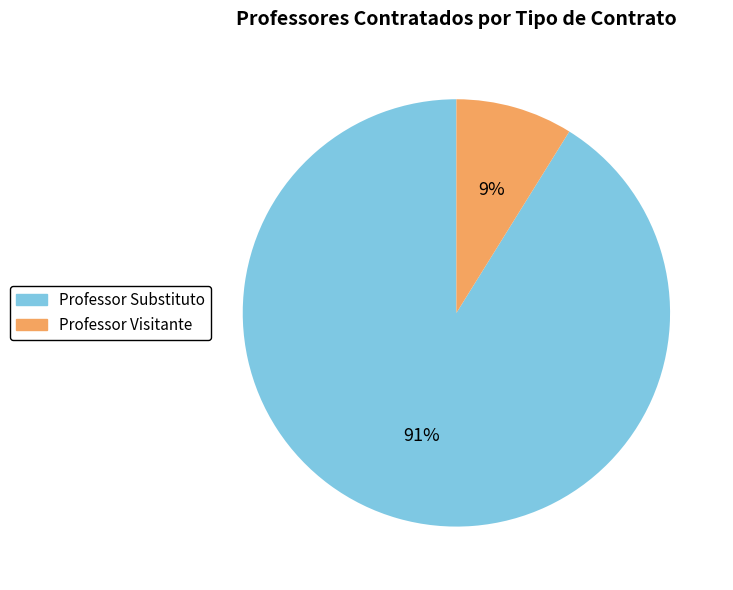

How many slices are in this pie chart?

2